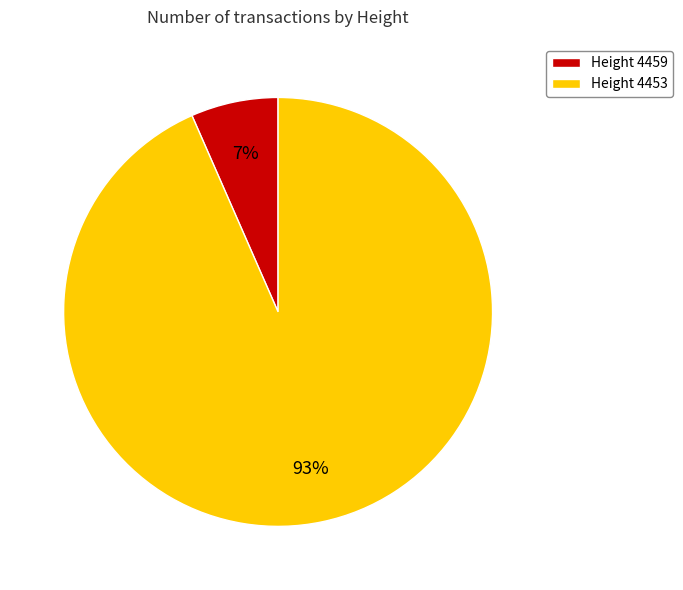

To the nearest percent, what is the average slice percentage?

50%